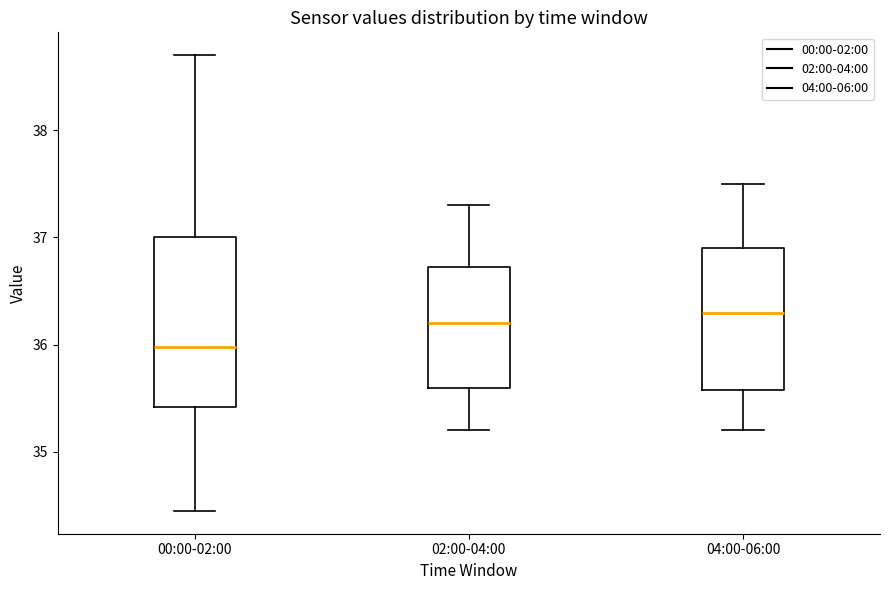

Where does the lower whisker of the box for 02:00-04:00 end on the y-axis? The values are not printed on the chart, so give them approximately, as read against the axis.

35.2